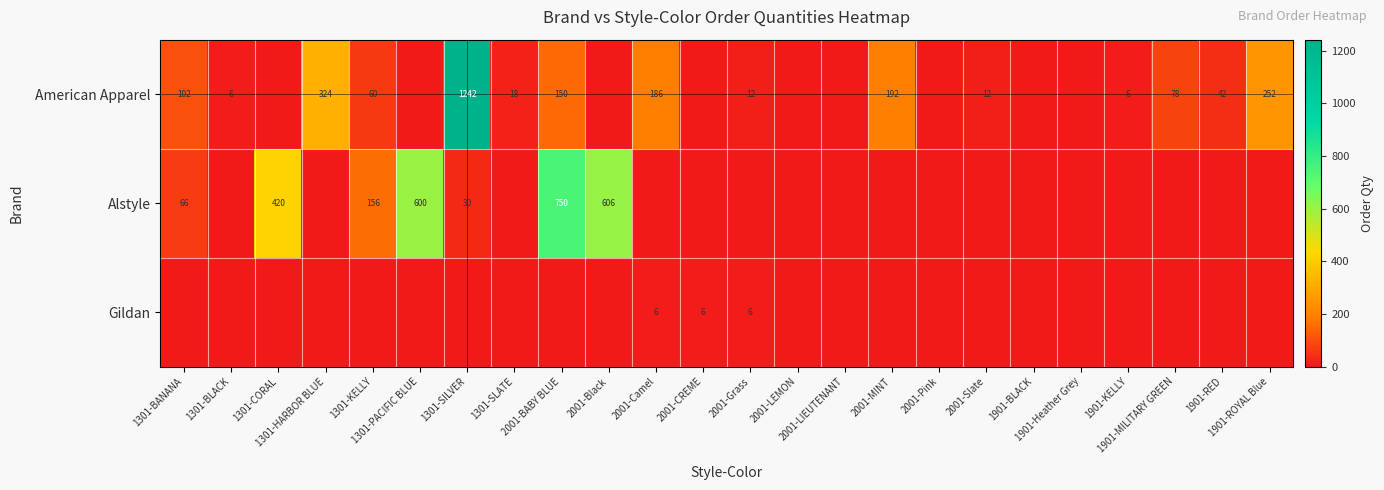

Which series has the widest spread of values?

American Apparel